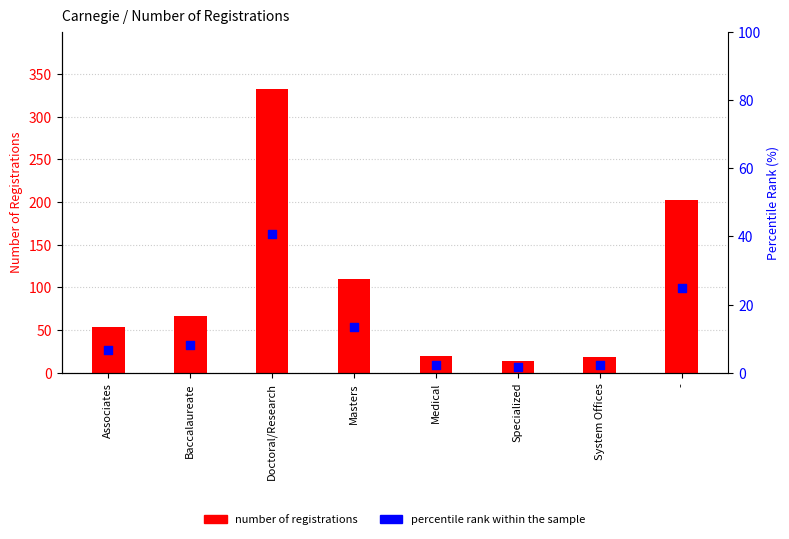

Which series has the largest Y range (max minus min)?

number of registrations